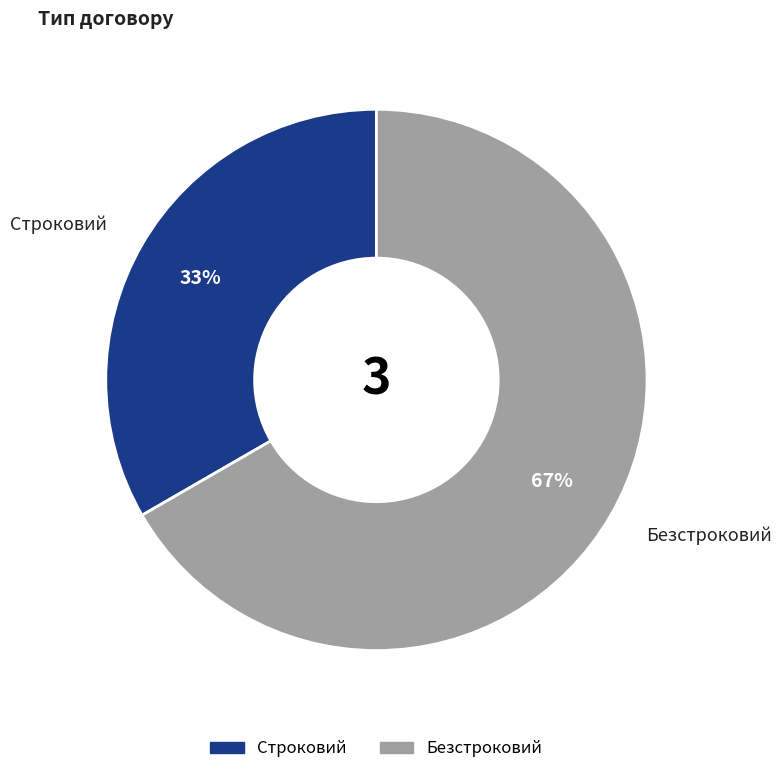

Which category has the smallest portion of the pie?

Строковий